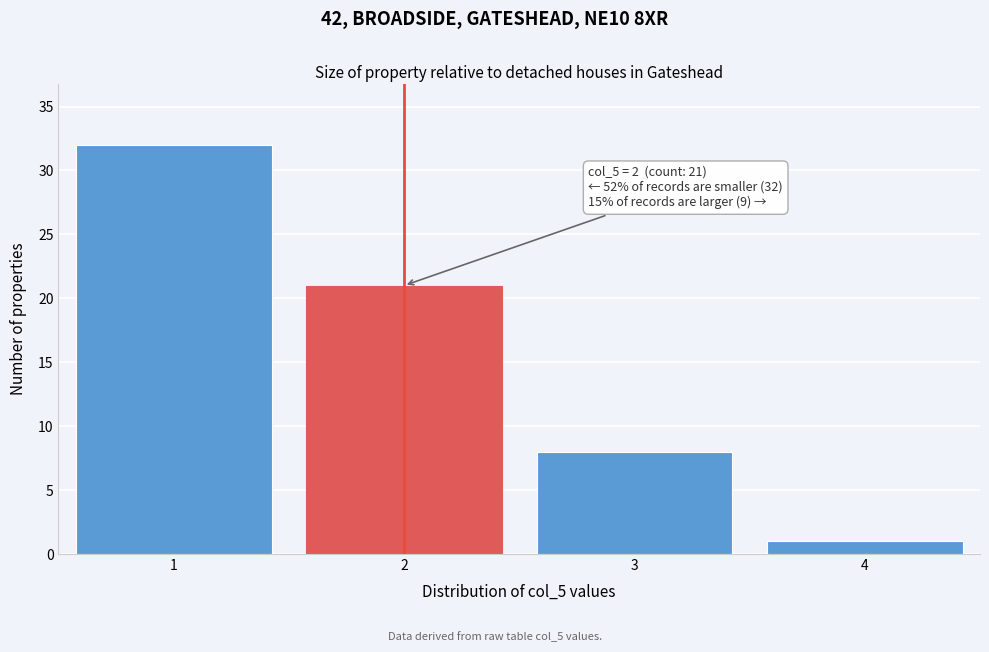

Reading right to left, extract all data points from this chart.

4=1	3=8	2=21	1=32